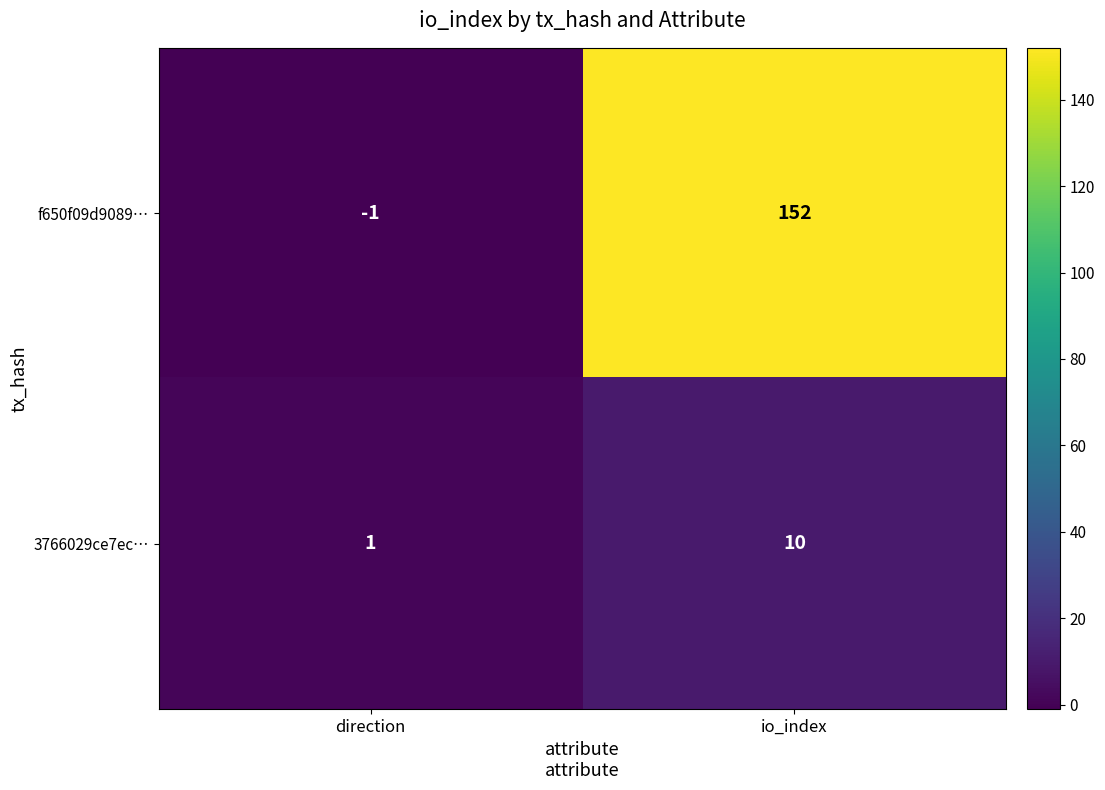

What is the sum of the 3766029ce7ec… values at direction and io_index?

11